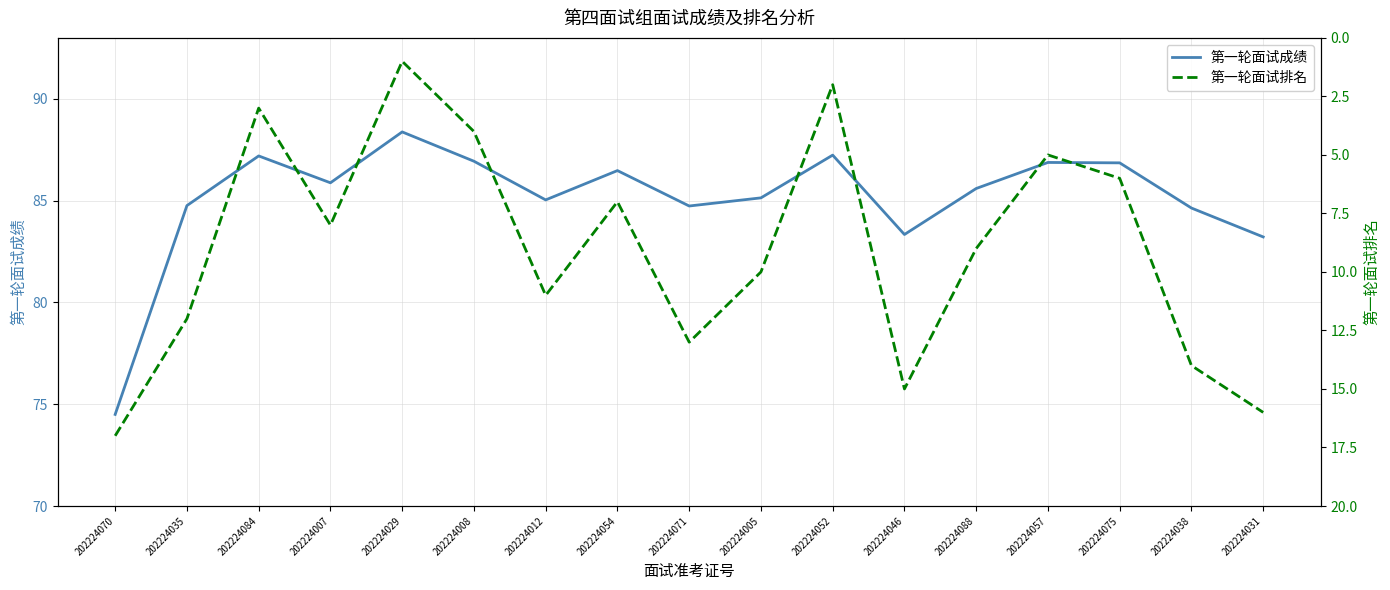

List the labels in order of 第一轮面试成绩 value, largest first.

202224029, 202224052, 202224084, 202224008, 202224057, 202224075, 202224054, 202224007, 202224088, 202224005, 202224012, 202224035, 202224071, 202224038, 202224046, 202224031, 202224070